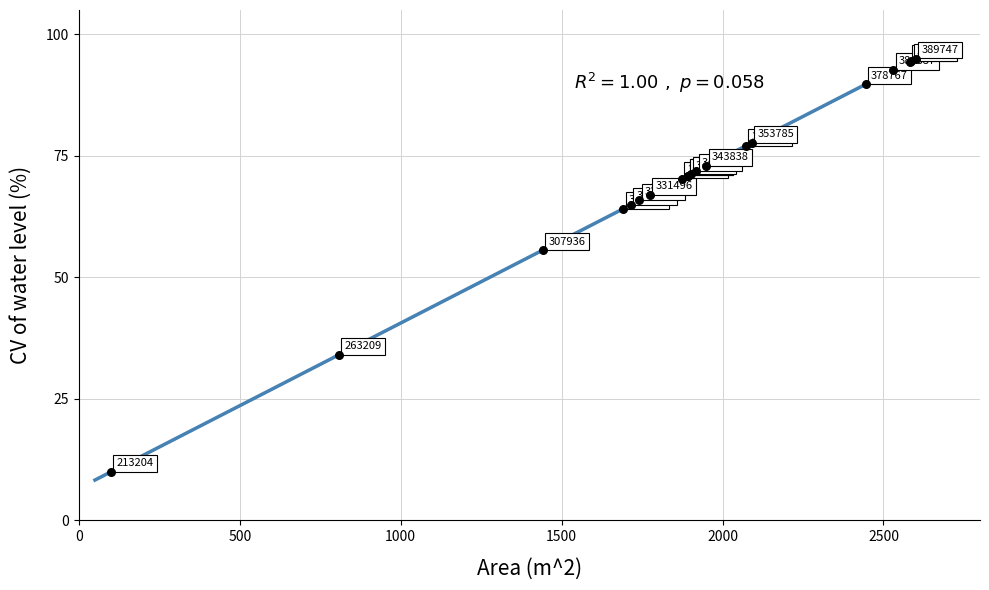

What Y value in the scatter plot is closest to 52?

55.6